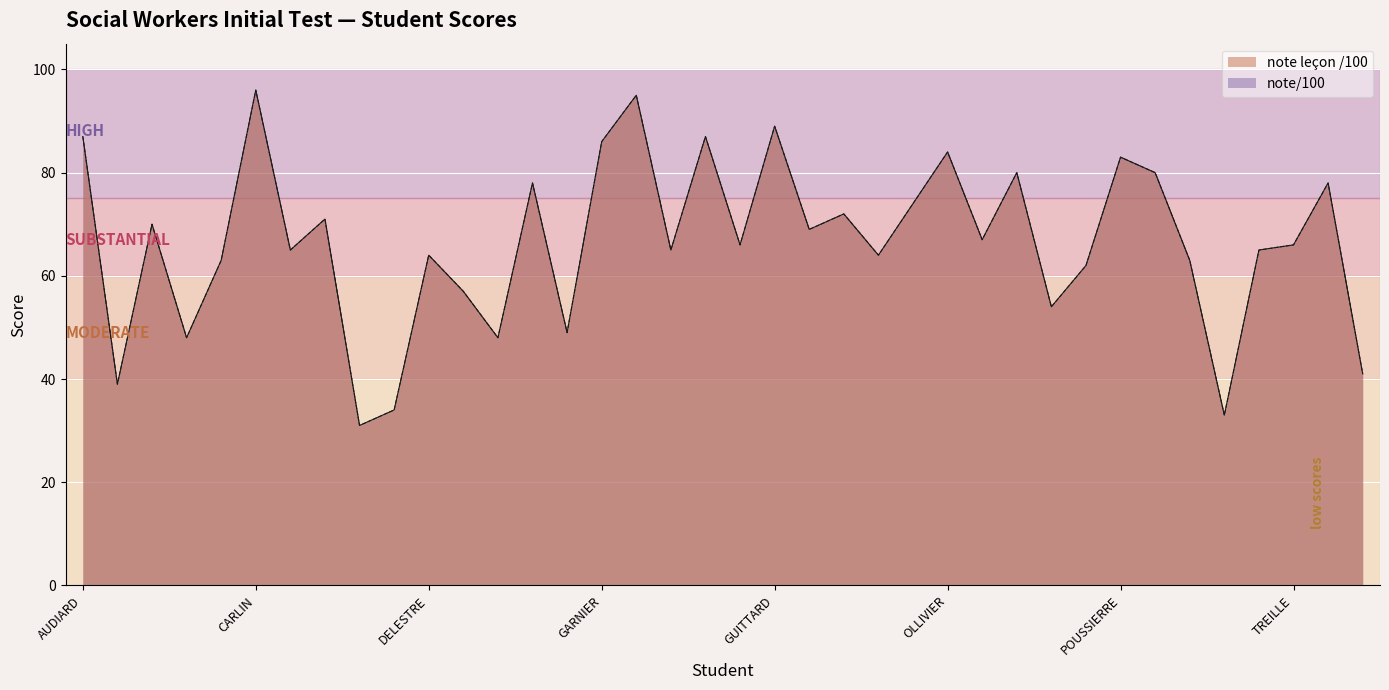

At which category does note leçon /100 reach its first local valley?

AUFFRET